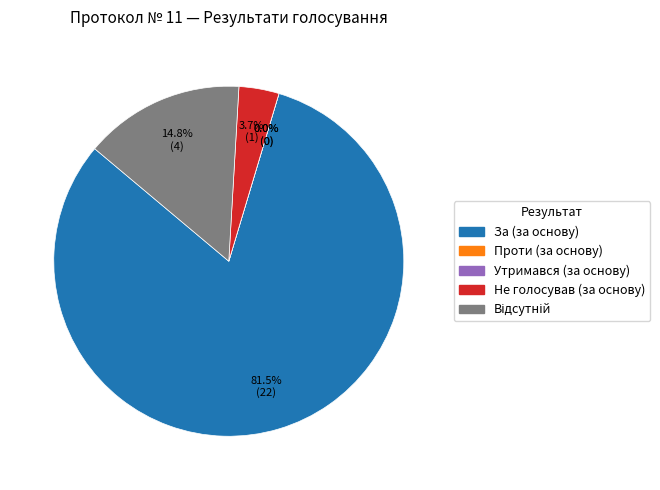

What is the largest slice in the pie chart?

За (за основу)